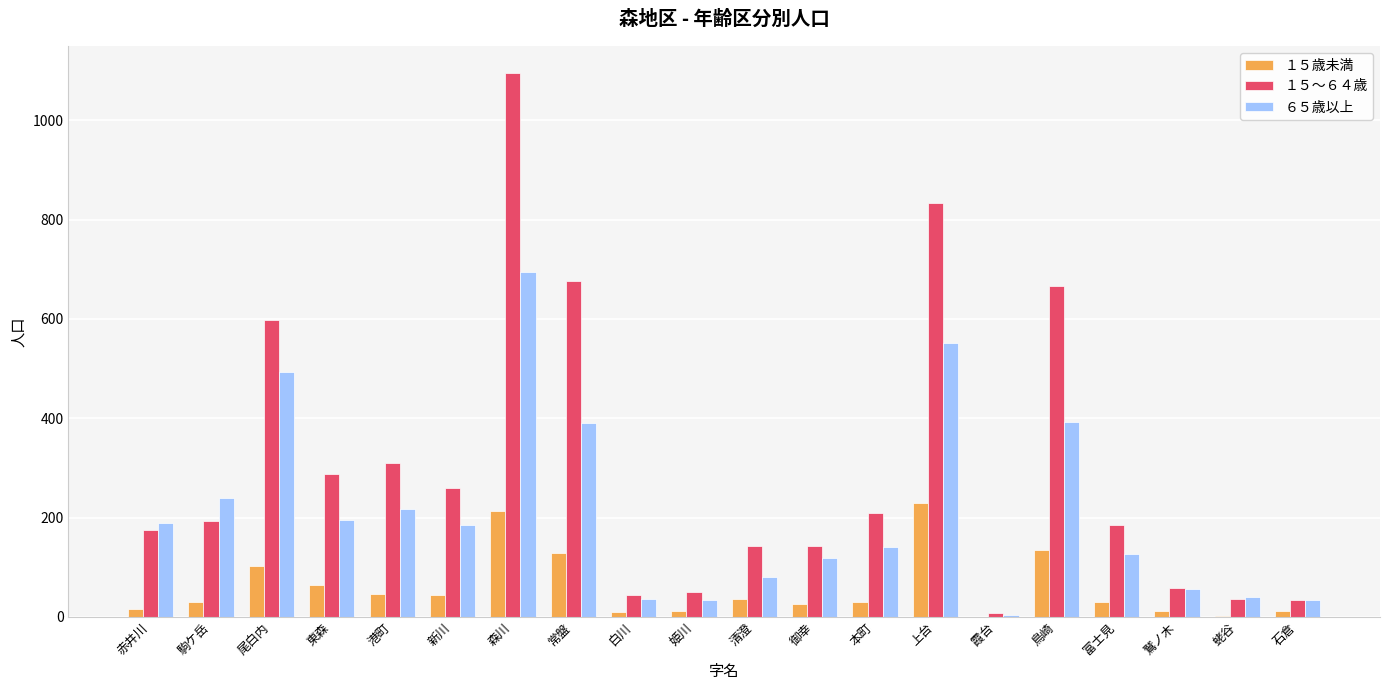

What is the maximum value for ６５歳以上?

695